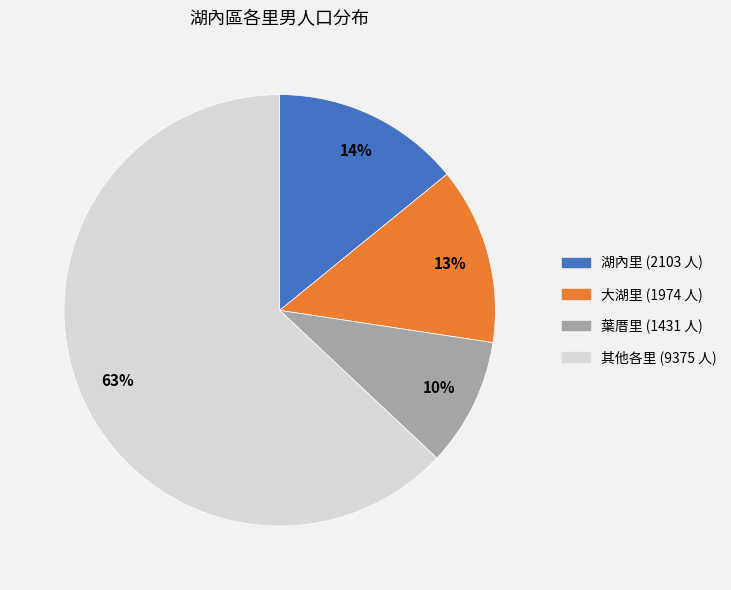

To the nearest percent, what is the average slice percentage?

25%